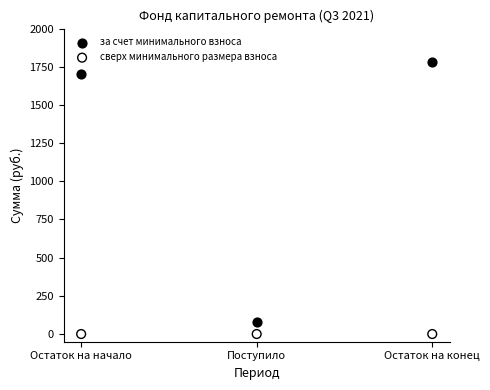

Which series reaches the maximum Y coordinate?

за счет минимального взноса